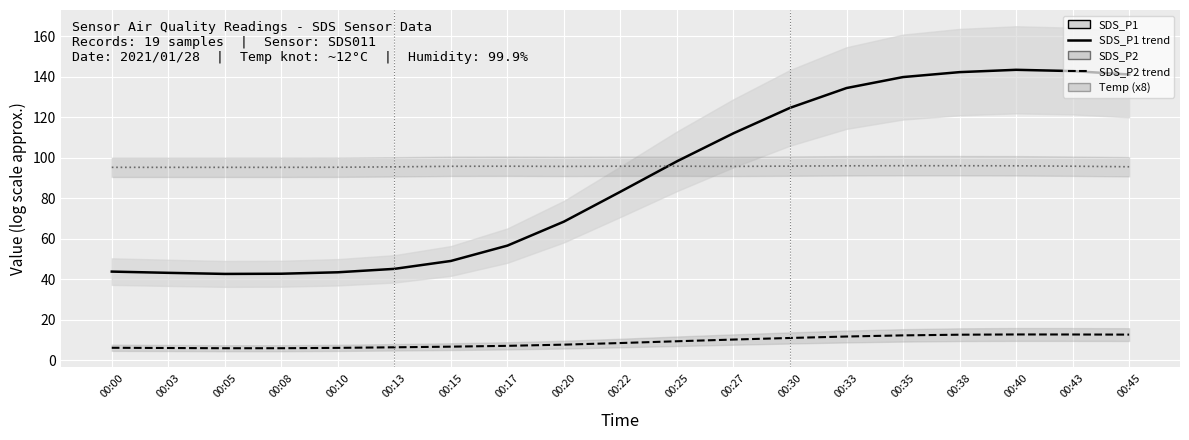

What is the total value across all series at 00:45?

249.2